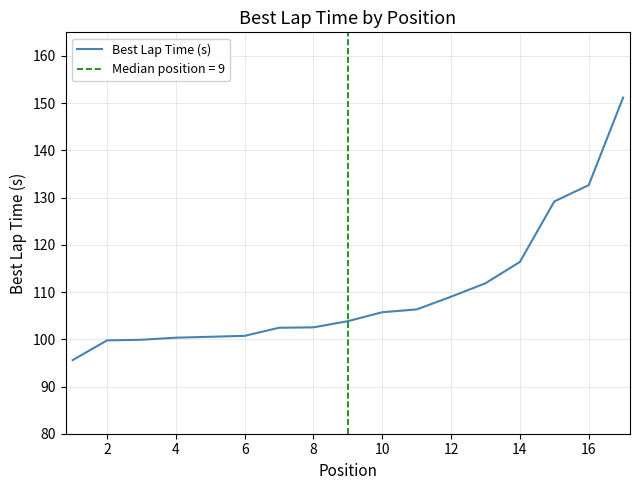

What is the highest value of the Best Lap Time (s) series?

151.2